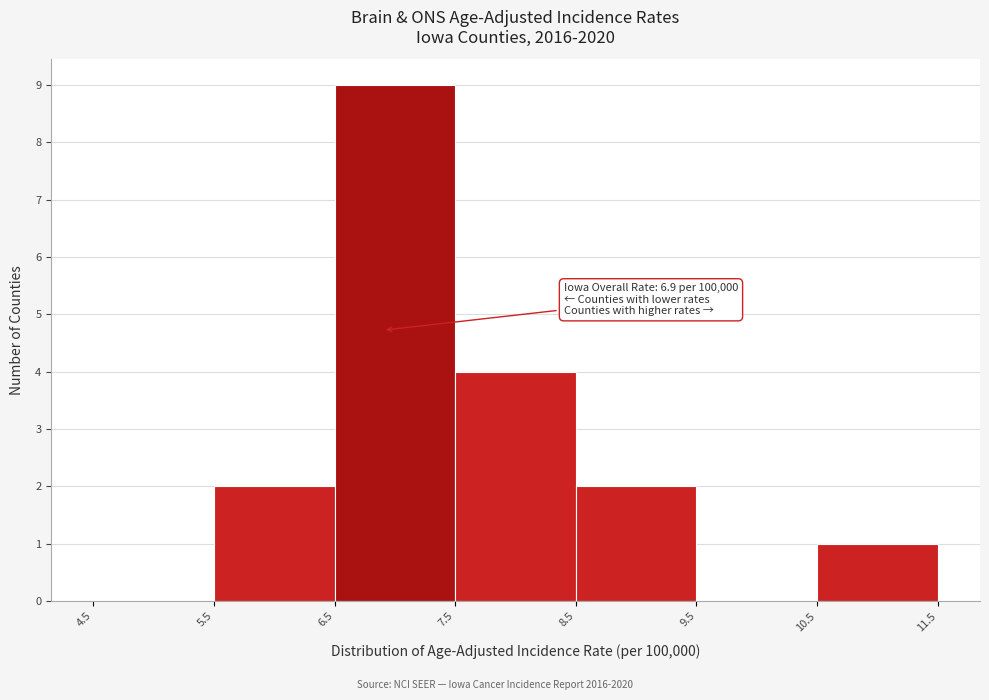

Which range on the x-axis has the tallest bar?

6.5 to 7.5